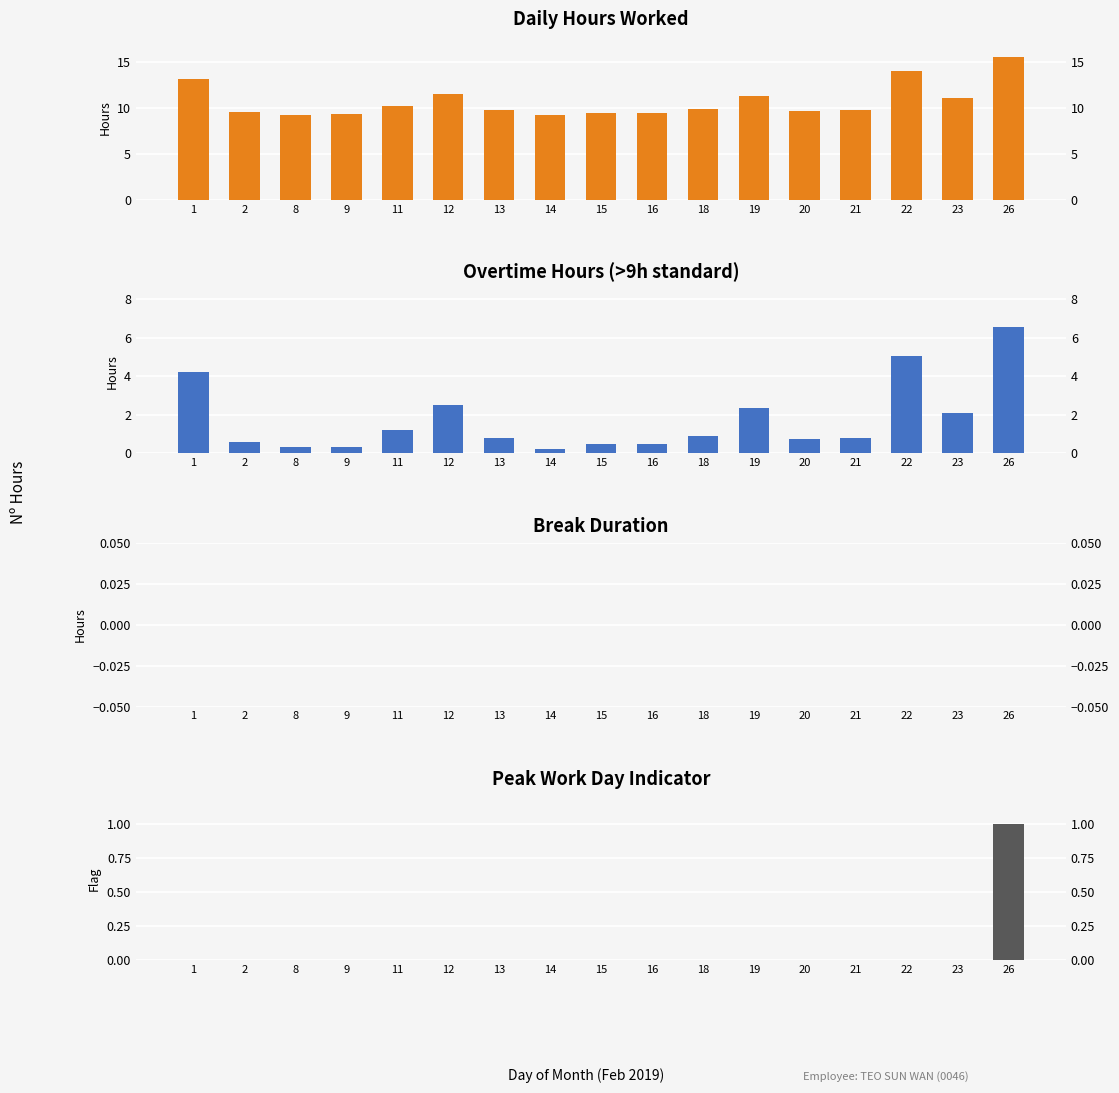

Which series has the widest spread of values?

Hours Worked